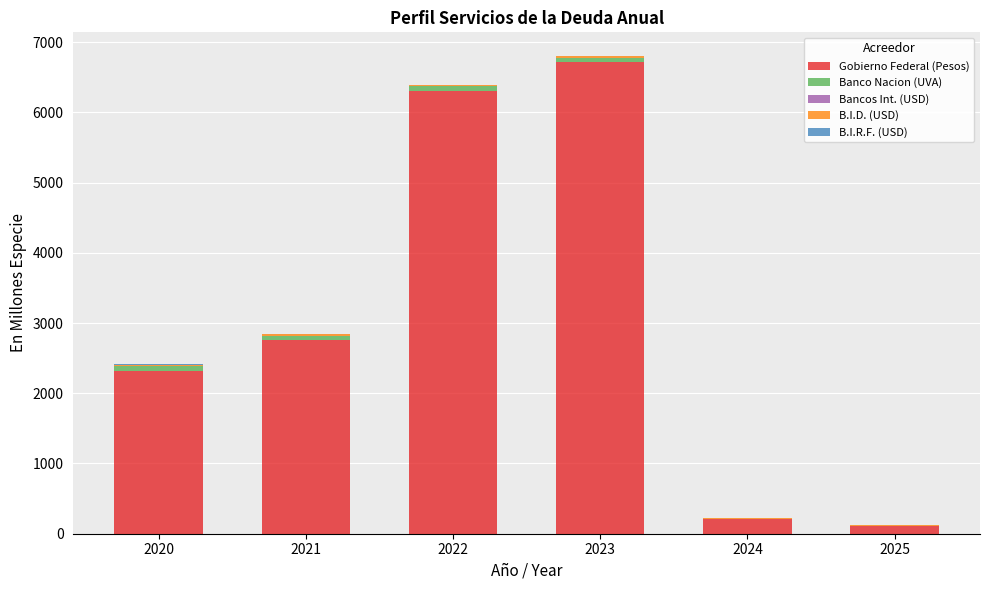

How many series are shown in this chart?

5